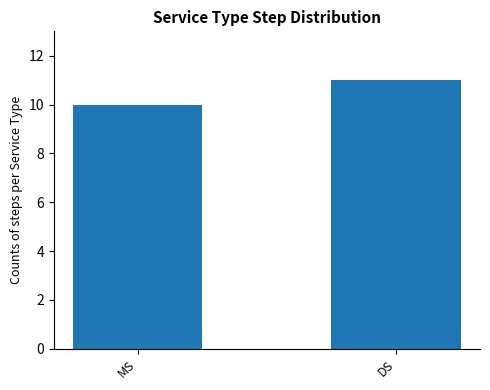

Where is the data nearest to the value 10?

MS